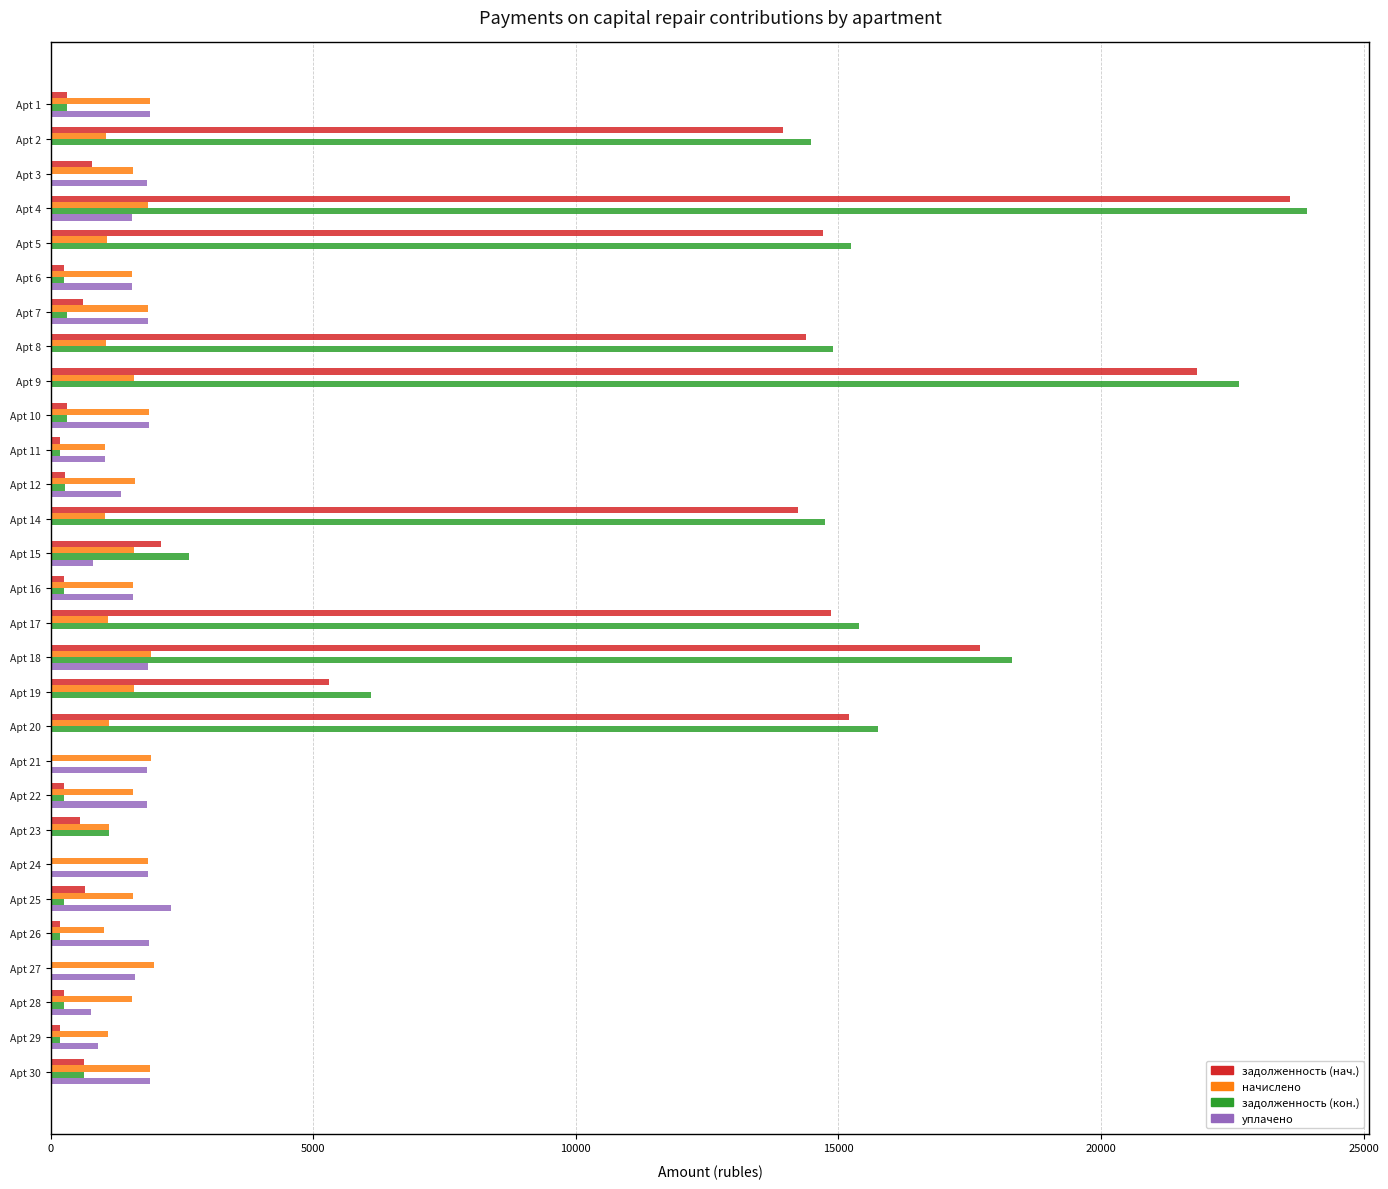

At which category does the chart reach its peak across all series?

Apt 4